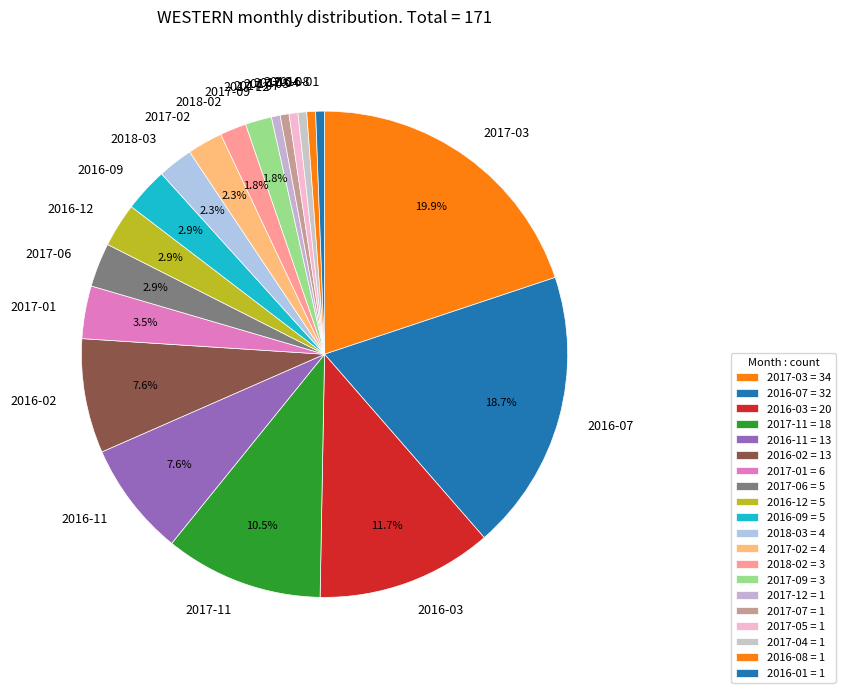

How many slices are in this pie chart?

20